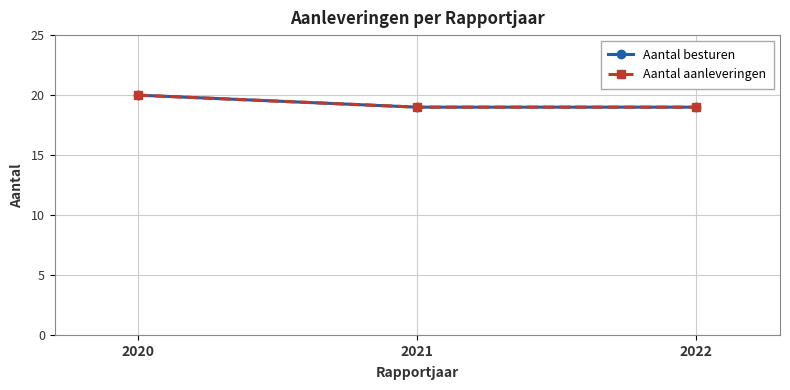

Which category has the lowest value across all series?

2021